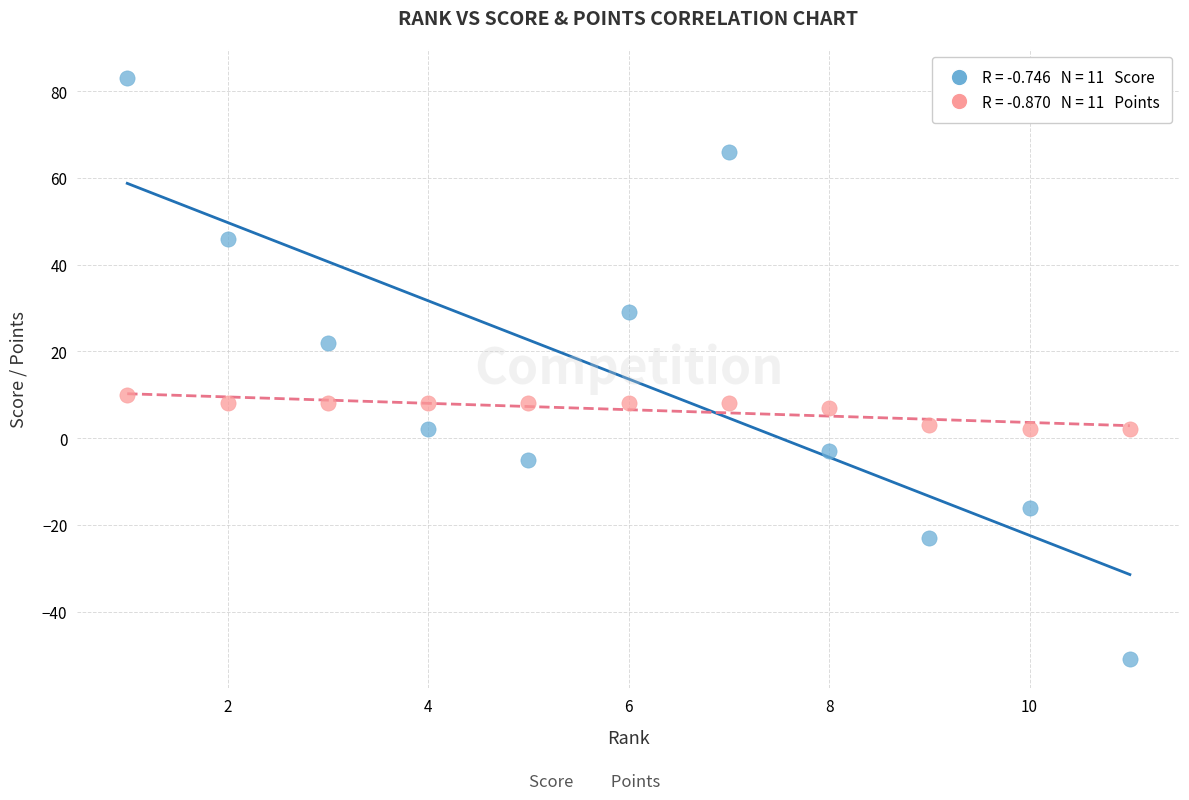

Across all data points, what is the range of X values (max minus min)?

10